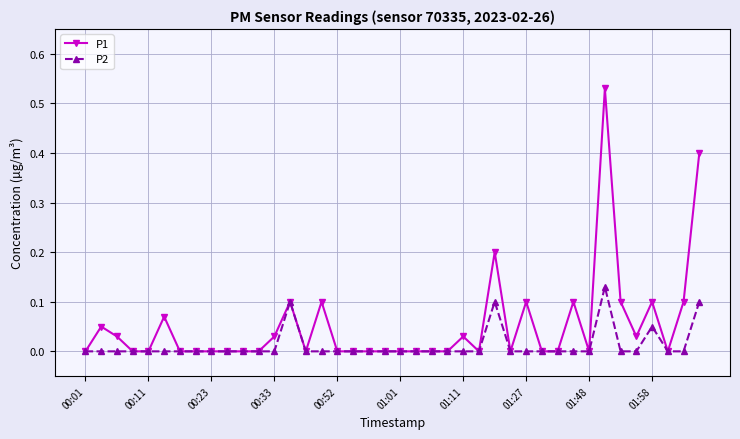

In P2, how many points are higher than both neighbors (excluding endpoints)?

4